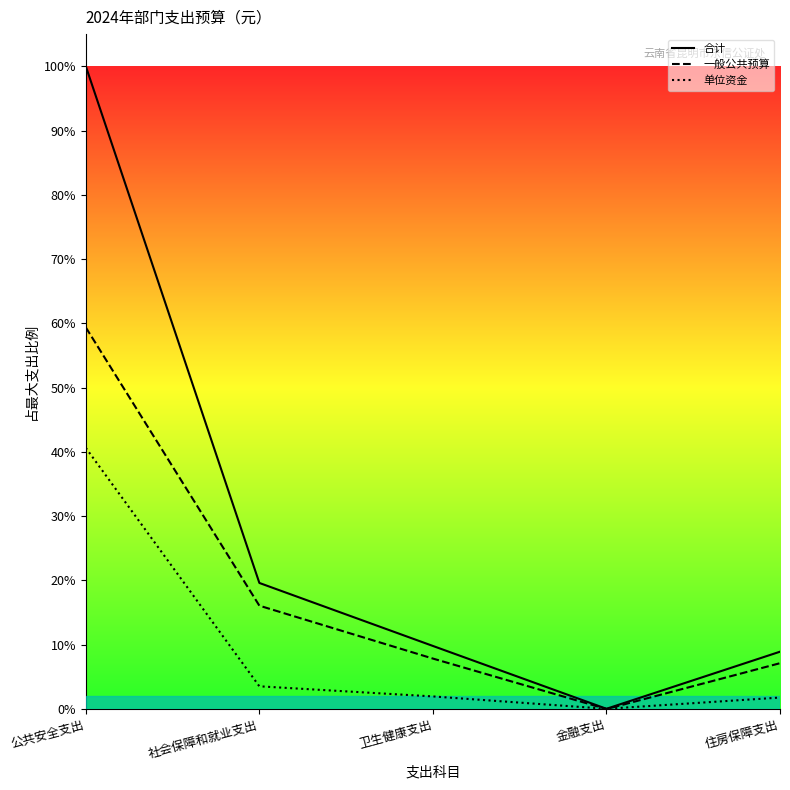

What is the spread (max minus min) of values at 公共安全支出?

0.6